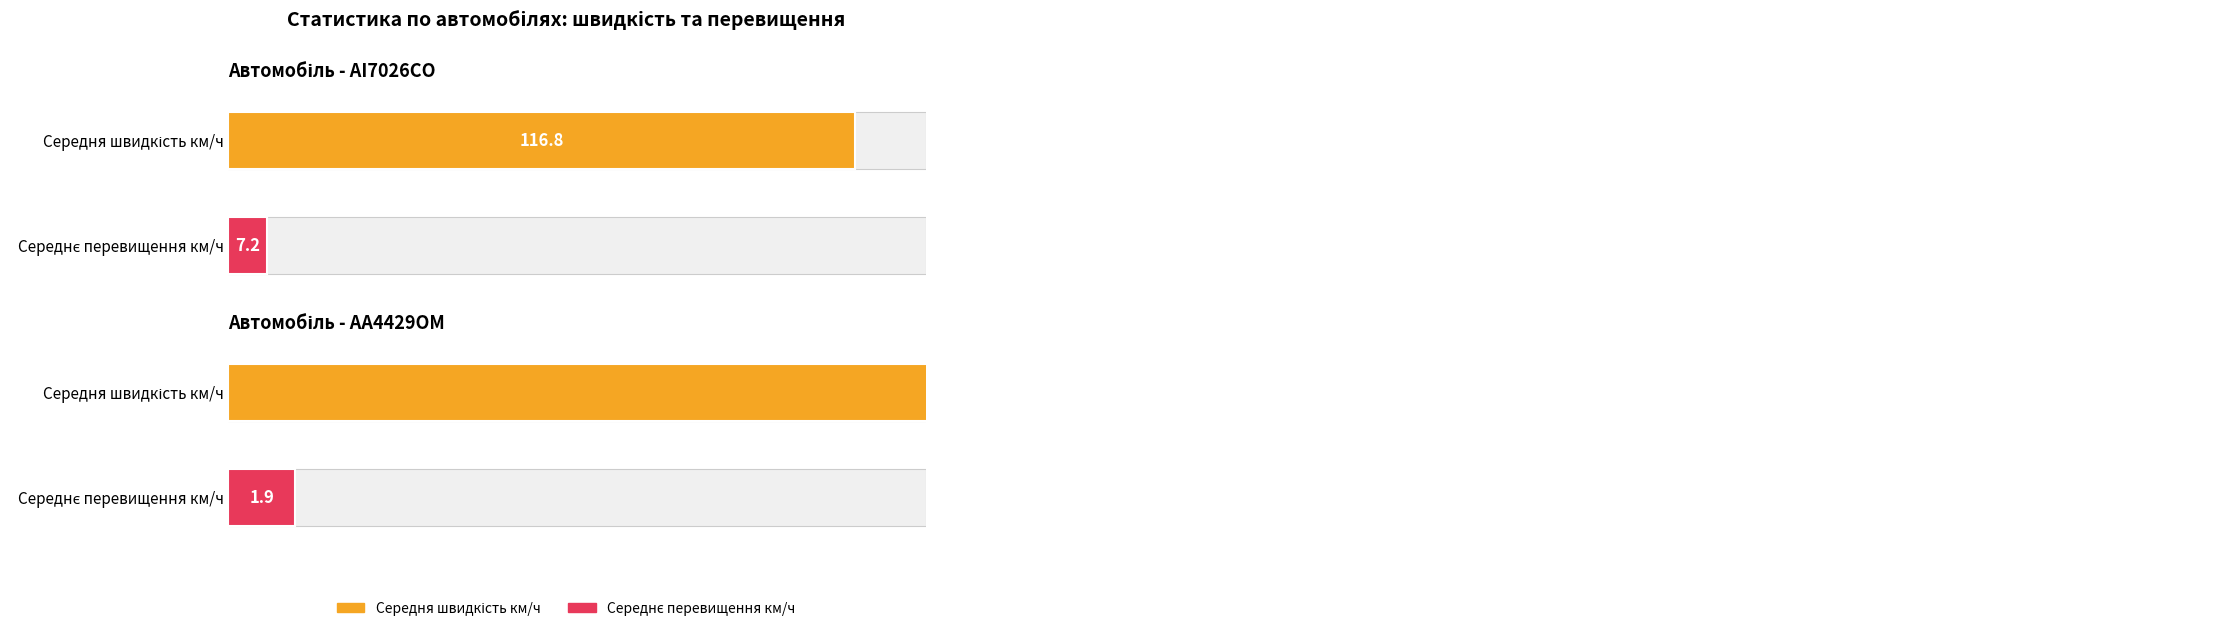

Does the chart contain stacked bars?

No